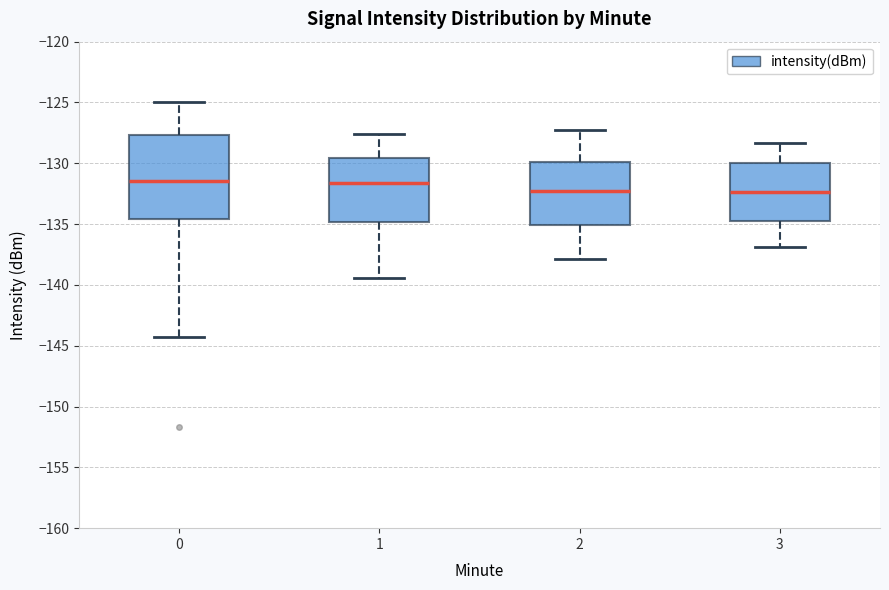

Reading left to right, transcribe this box plot: for each box, give where its median line is, the range the box spans, and where its two whiskers end, as read against the y-axis. The values are not printed on the chart, so give them approximately, as read against the axis.

0: median -131.5, box -134.5 to -127.5, whiskers -144.5 to -125.0
1: median -131.5, box -135.0 to -129.5, whiskers -139.5 to -127.5
2: median -132.0, box -135.0 to -130.0, whiskers -138.0 to -127.5
3: median -132.5, box -134.5 to -130.0, whiskers -137.0 to -128.5